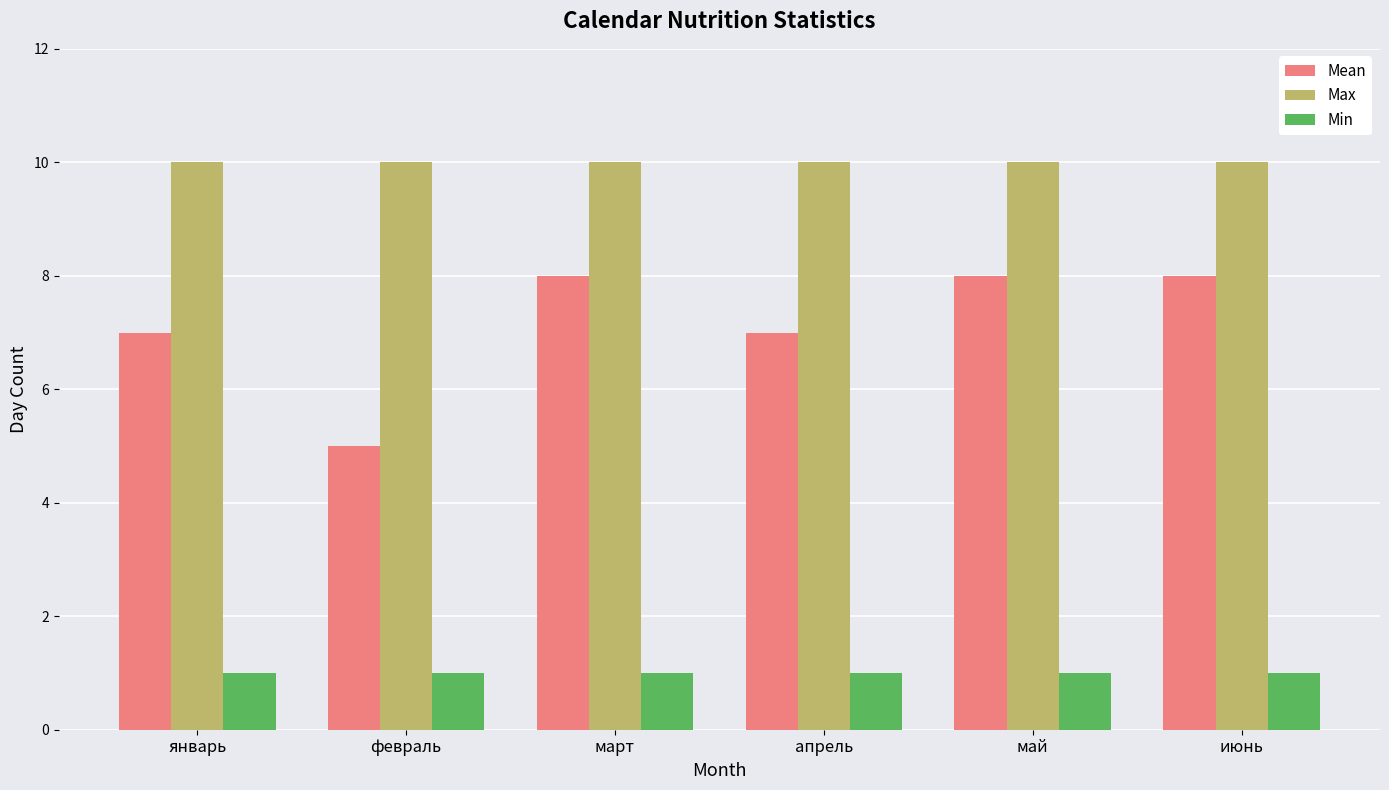

What is the minimum value shown in the chart?

1